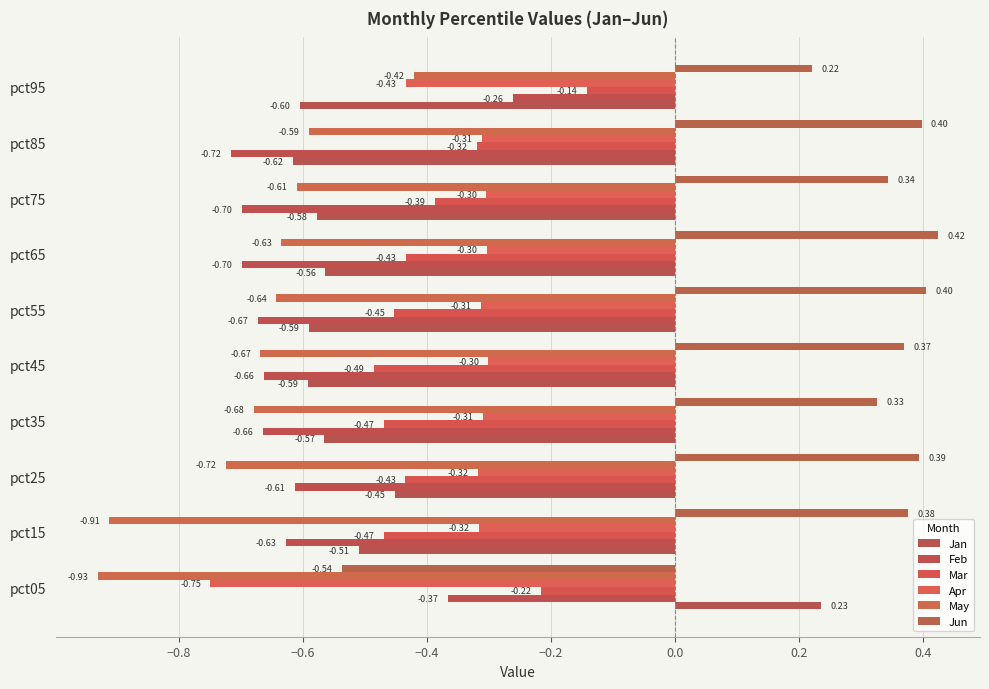

At which category is the sum across all series the highest?

pct95